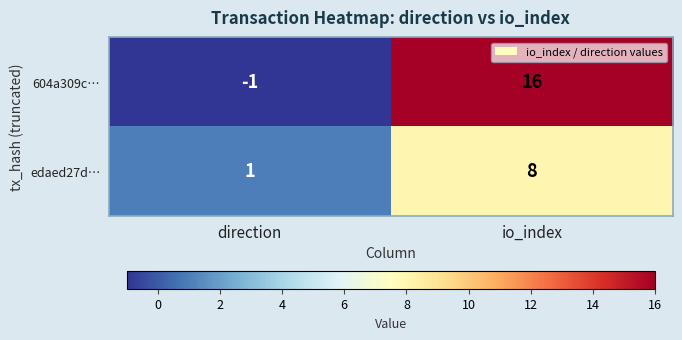

What is the sum of all edaed27d… values?

9